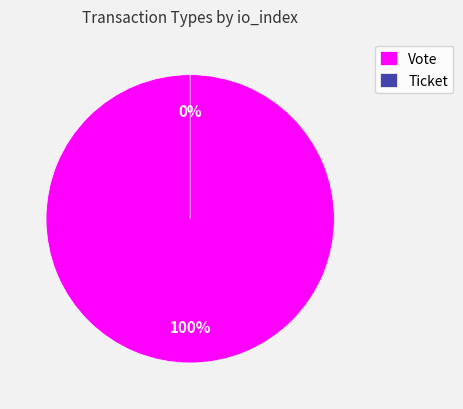

Do Ticket and Vote together represent more than half of the pie?

Yes